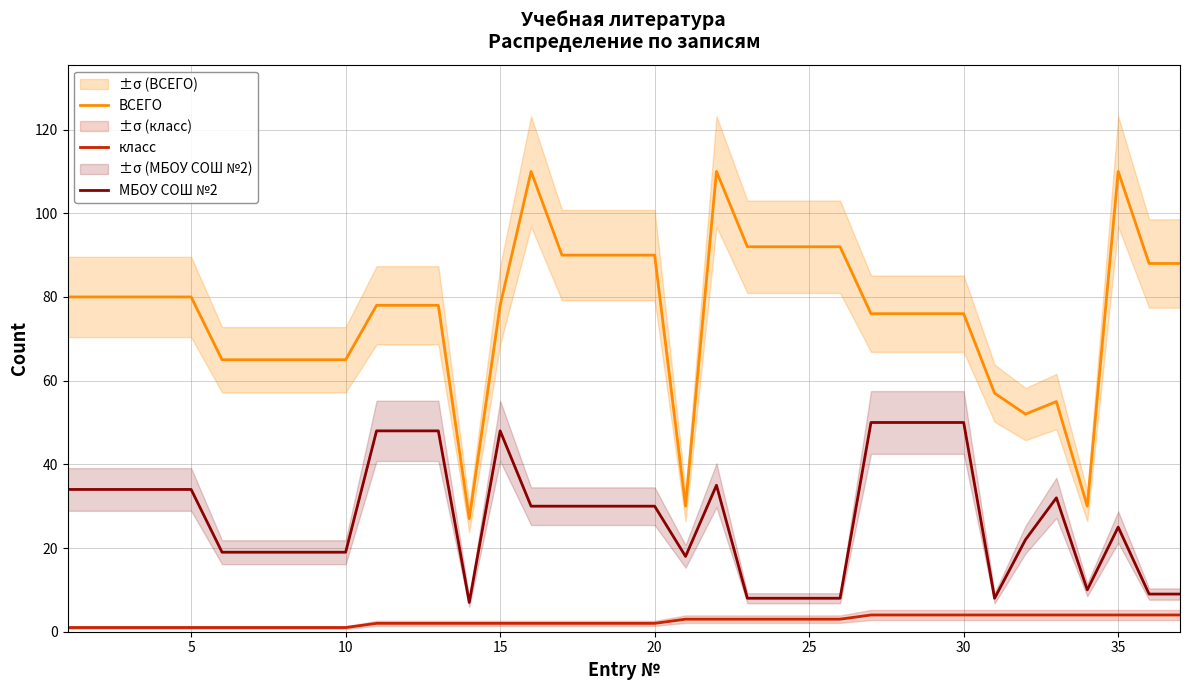

The класс series shows 1 at 5. True or false?

True